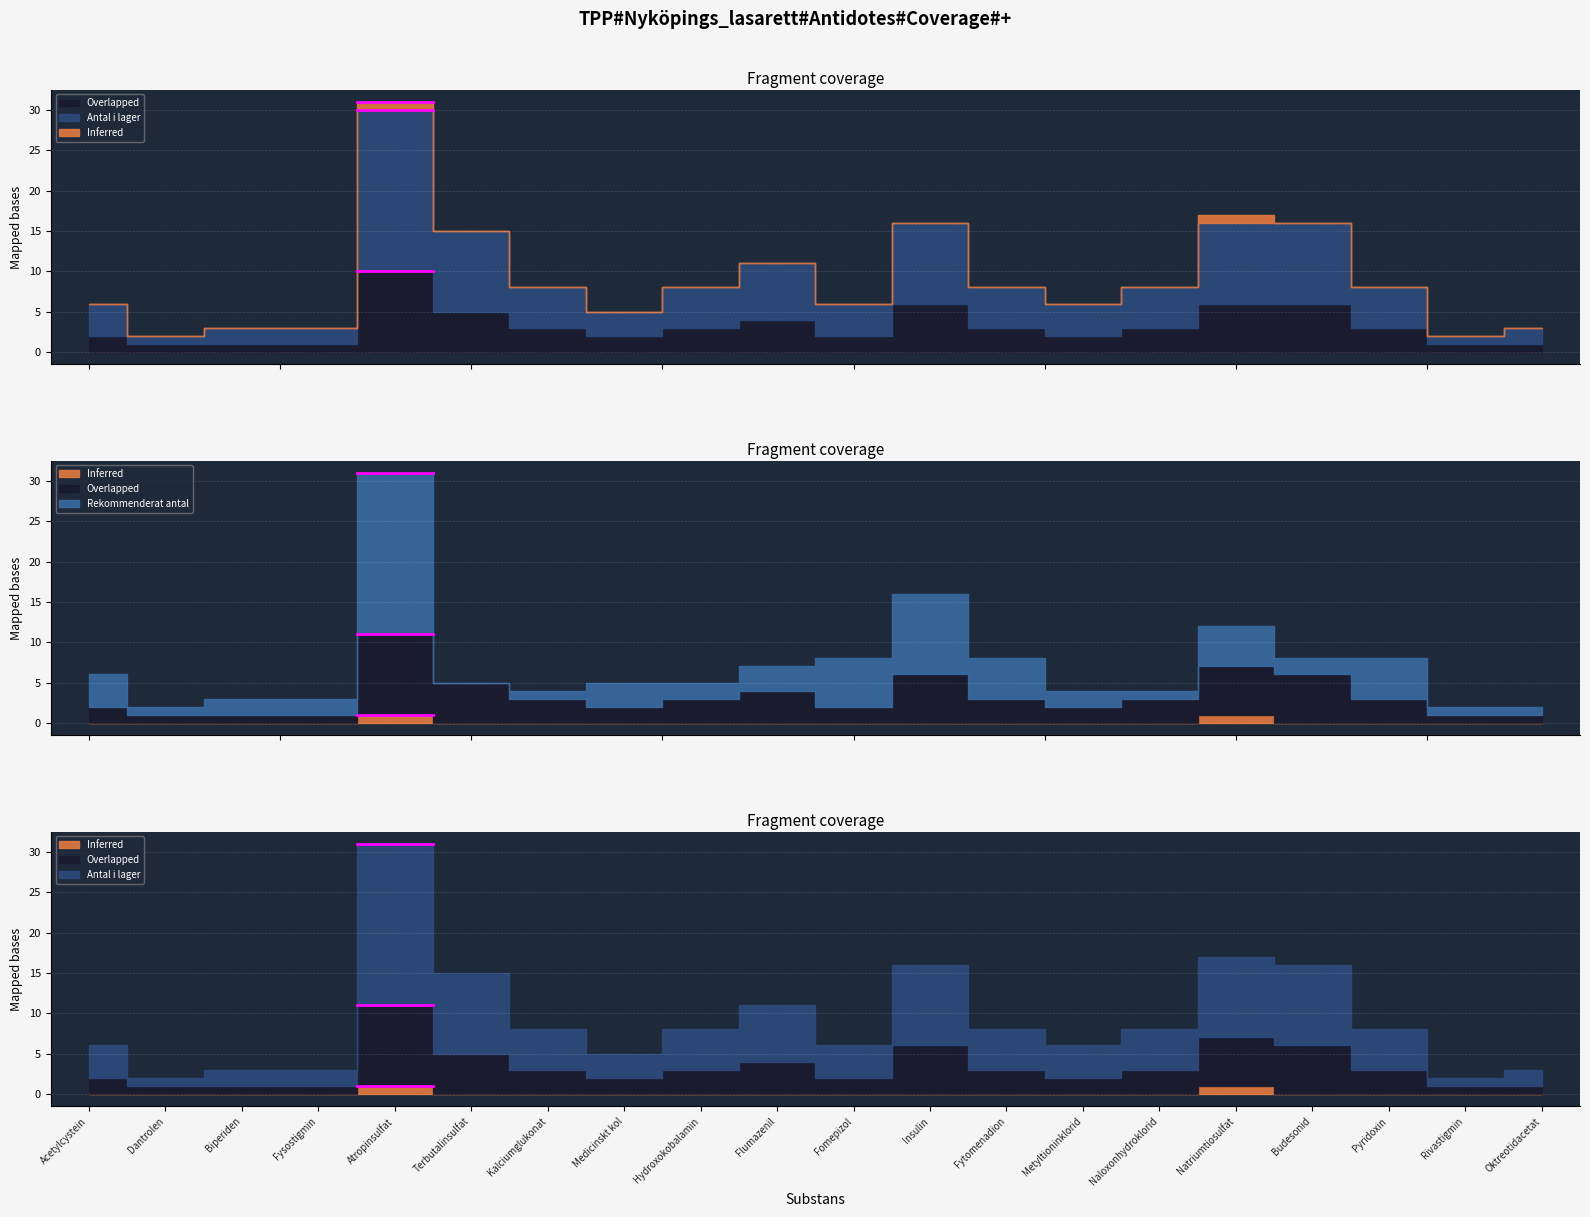

True or false: Antal i lager and Overlapped cross at least once.

False